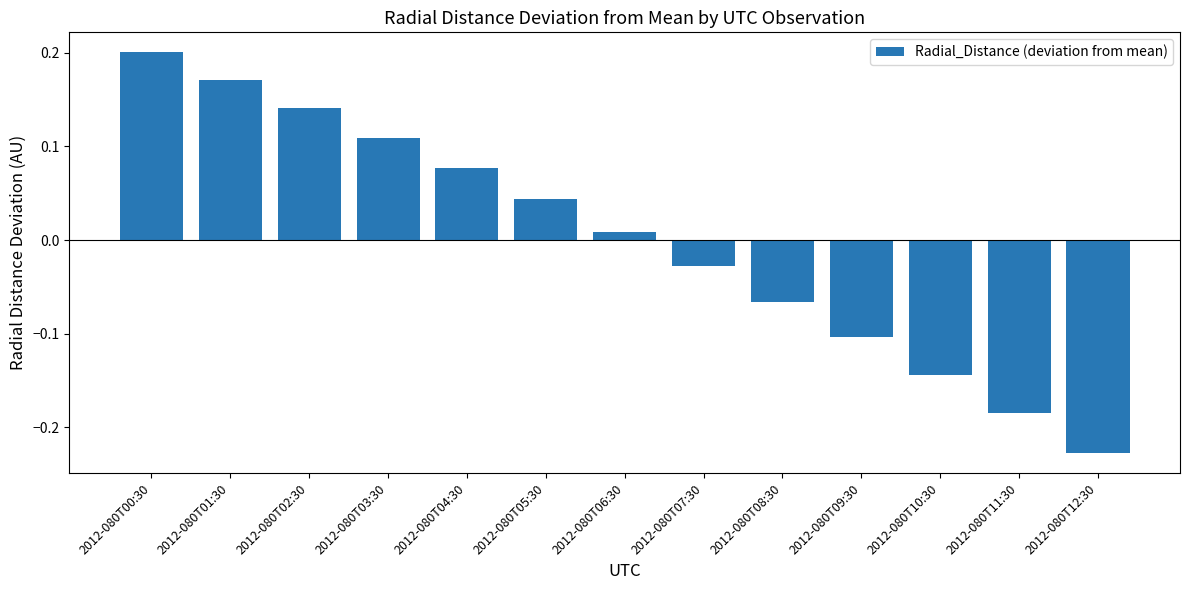

How many negative values are there?

6